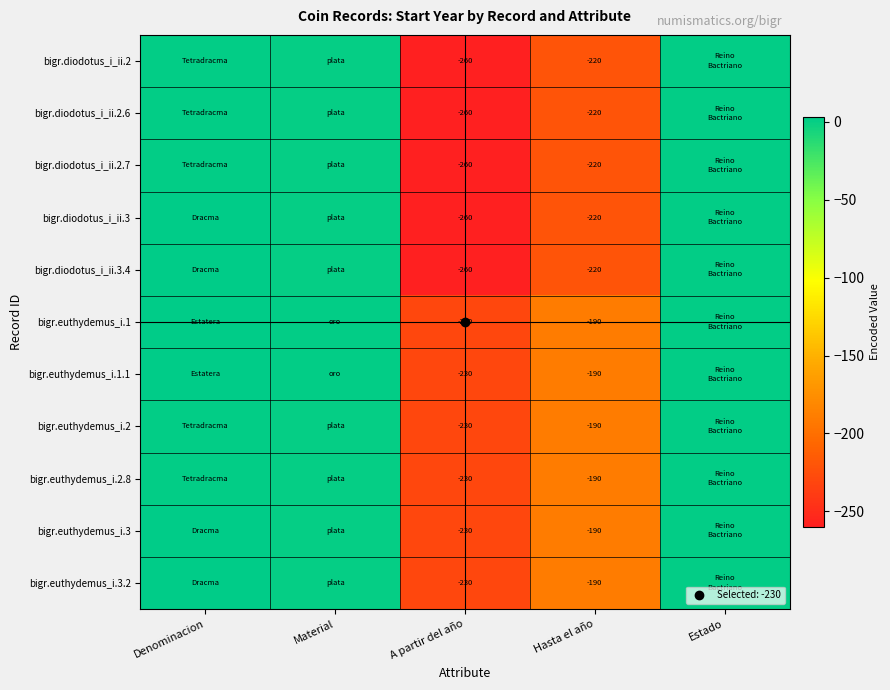

Which has a higher value, Material or Estado?

Estado